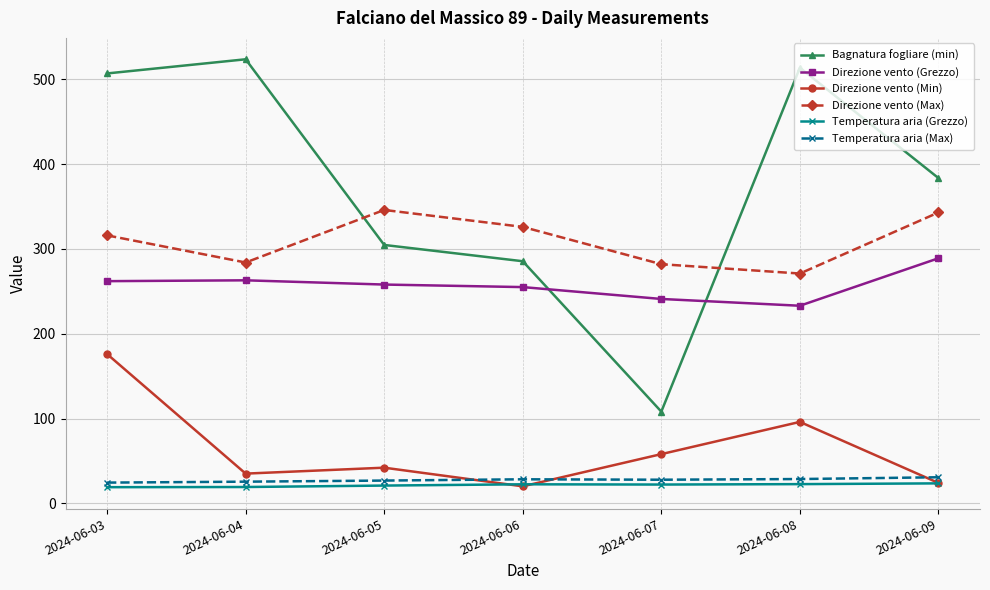

True or false: Bagnatura fogliare (min) and Temperatura aria (Grezzo) cross at least once.

False